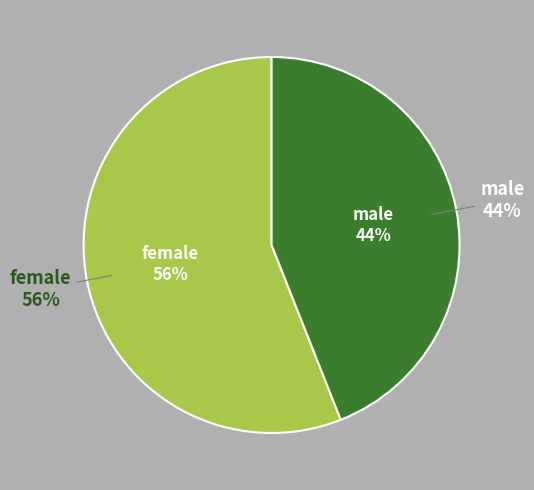

Count the number of slices in the pie.

2